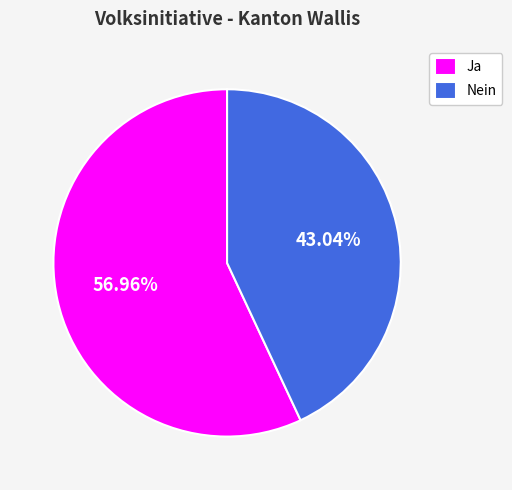

Between Nein and Ja, which is larger?

Ja